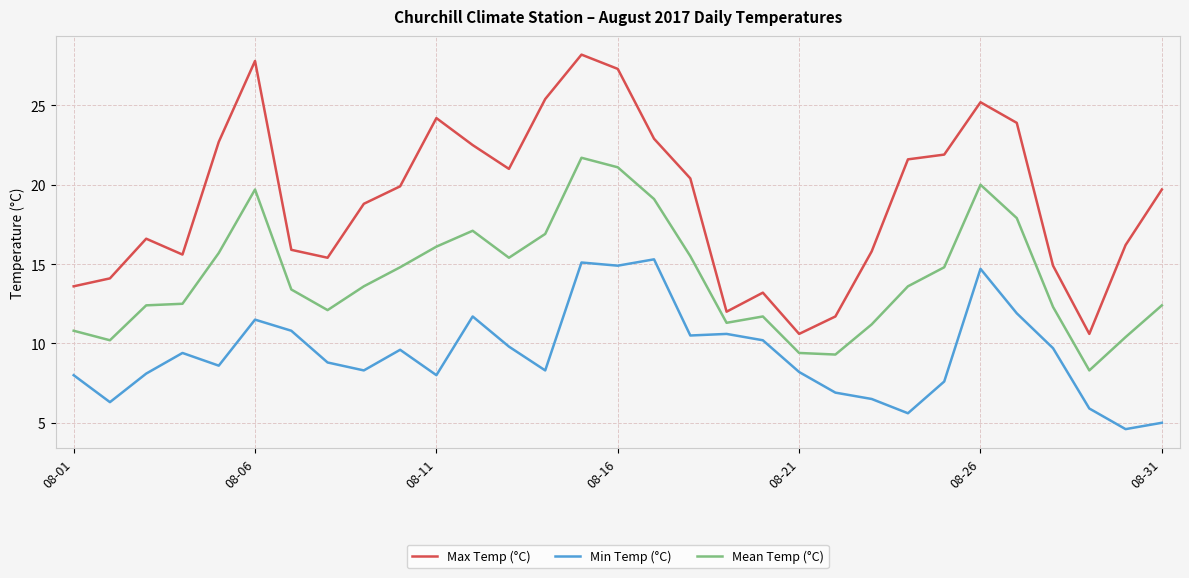

What is the minimum value for Min Temp (°C)?

4.6